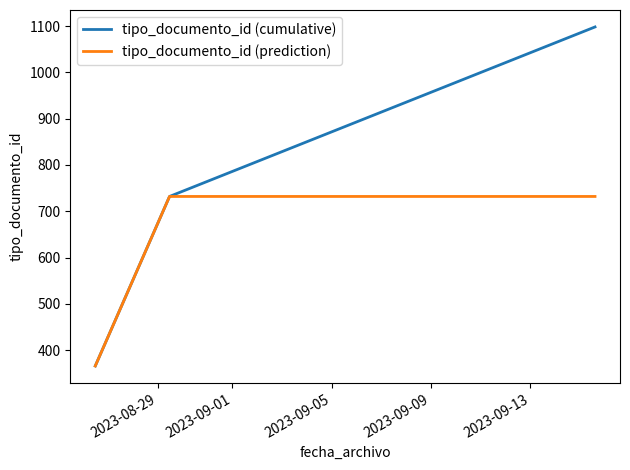

List the series in order of their peak value, highest first.

tipo_documento_id (cumulative), tipo_documento_id (prediction)